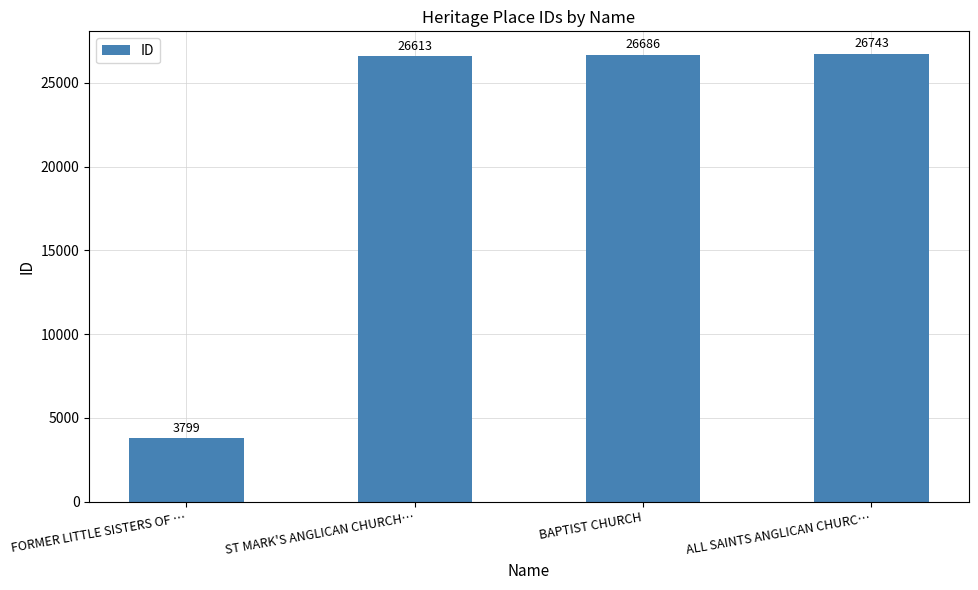

What is the minimum value shown in the chart?

3799